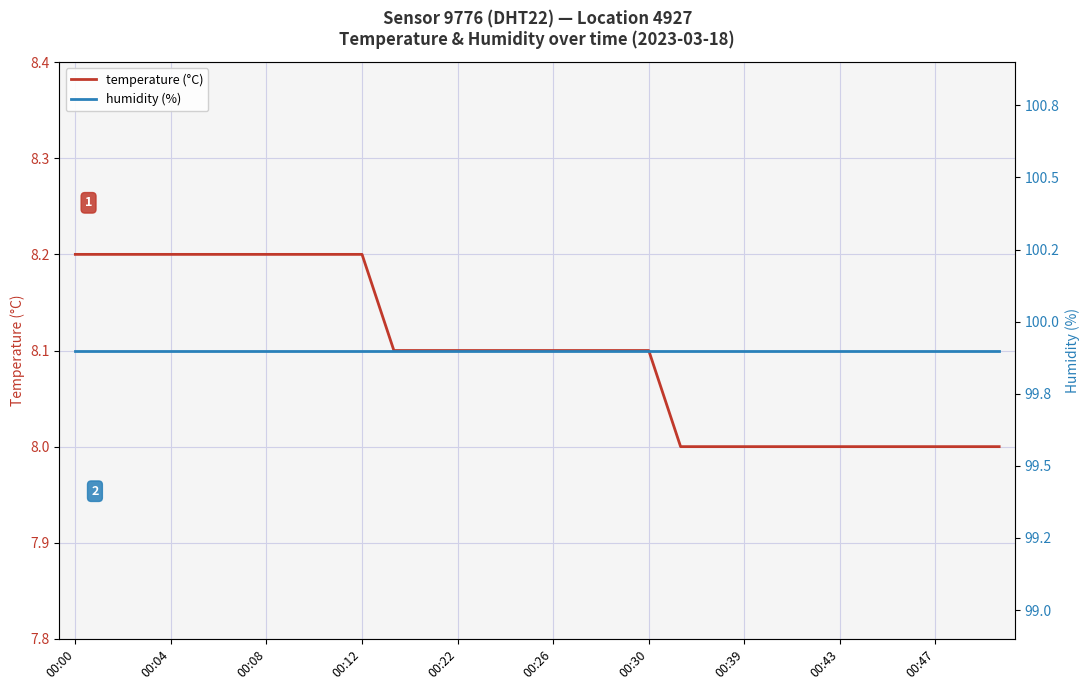

How many categories are shown in the chart?

30